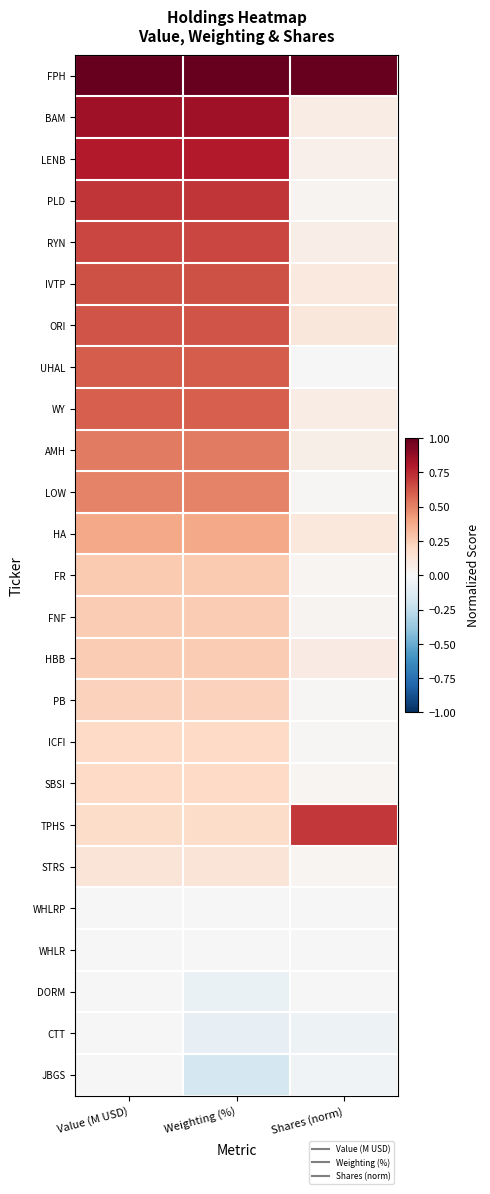

Which series has the largest total across all categories?

FPH